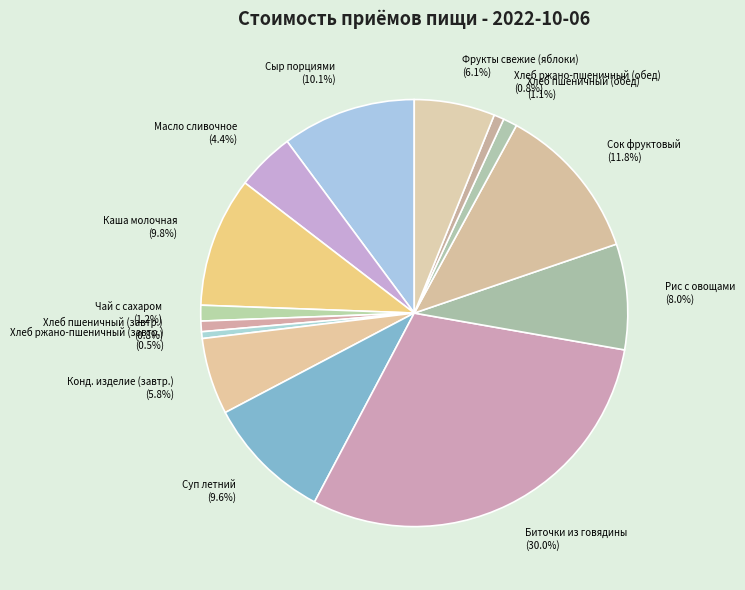

Which has a higher value, Хлеб пшеничный (обед) (1.1%) or Биточки из говядины (30.0%)?

Биточки из говядины (30.0%)